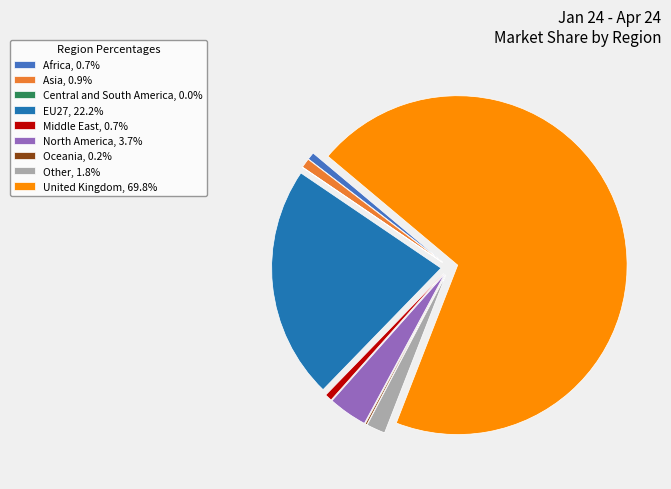

Do Africa and EU27 together represent more than half of the pie?

No